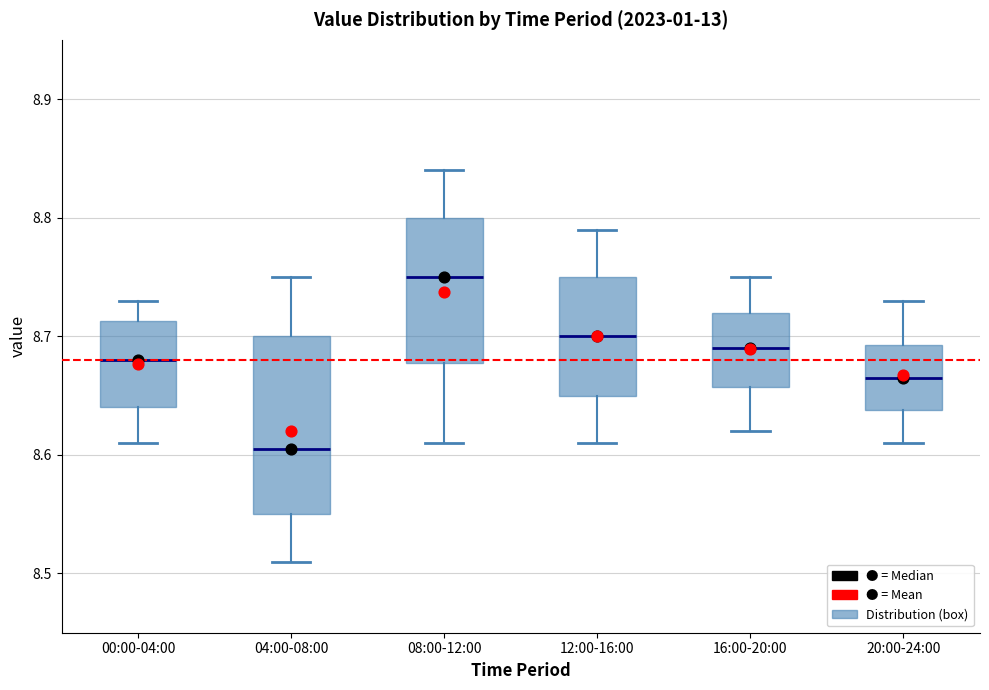

Reading left to right, transcribe this box plot: for each box, give where its median line is, the range the box spans, and where its two whiskers end, as read against the y-axis. The values are not printed on the chart, so give them approximately, as read against the axis.

00:00-04:00: median 8.68, box 8.64 to 8.71, whiskers 8.61 to 8.73
04:00-08:00: median 8.61, box 8.55 to 8.70, whiskers 8.51 to 8.75
08:00-12:00: median 8.75, box 8.68 to 8.80, whiskers 8.61 to 8.84
12:00-16:00: median 8.70, box 8.65 to 8.75, whiskers 8.61 to 8.79
16:00-20:00: median 8.69, box 8.66 to 8.72, whiskers 8.62 to 8.75
20:00-24:00: median 8.67, box 8.64 to 8.69, whiskers 8.61 to 8.73